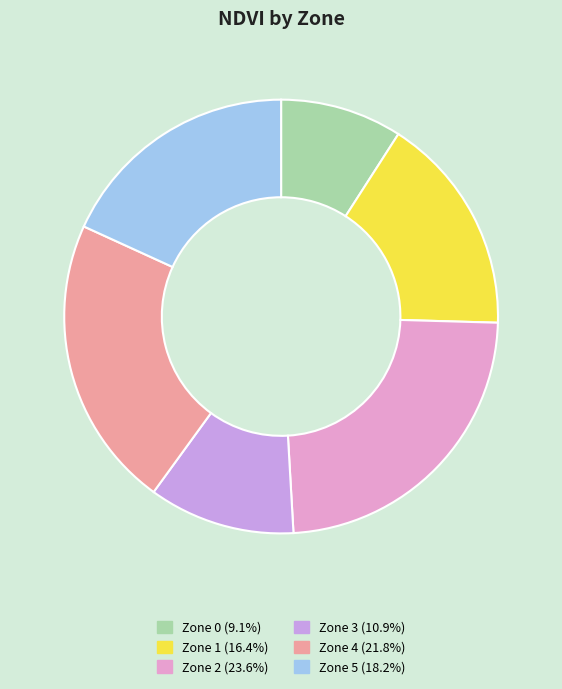

Which slice is the largest?

Zone 2